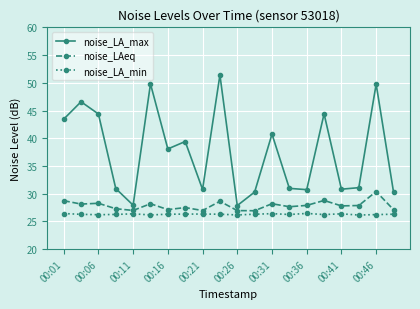

What is the sum of all noise_LA_max values?

749.7